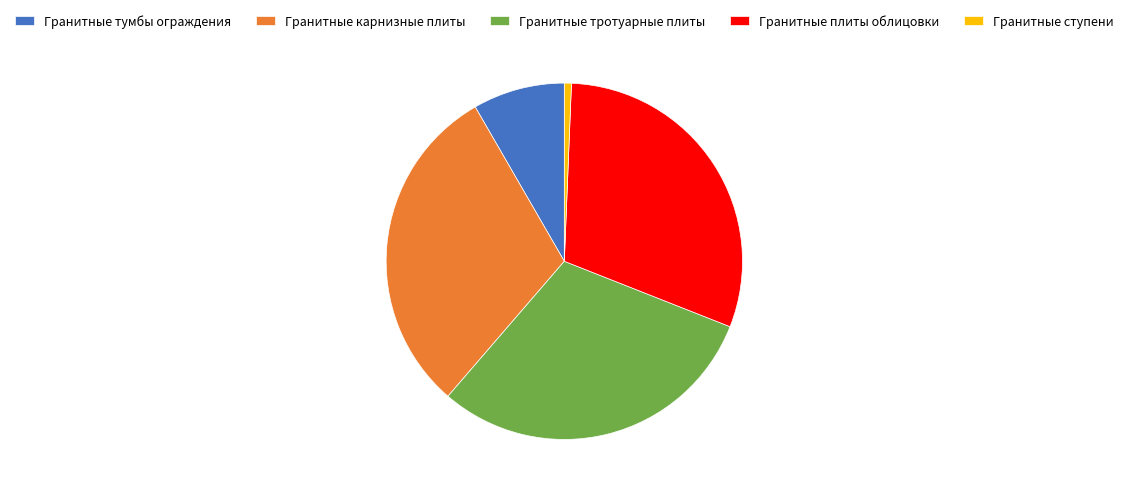

Does Гранитные карнизные плиты represent more than half of the total?

No